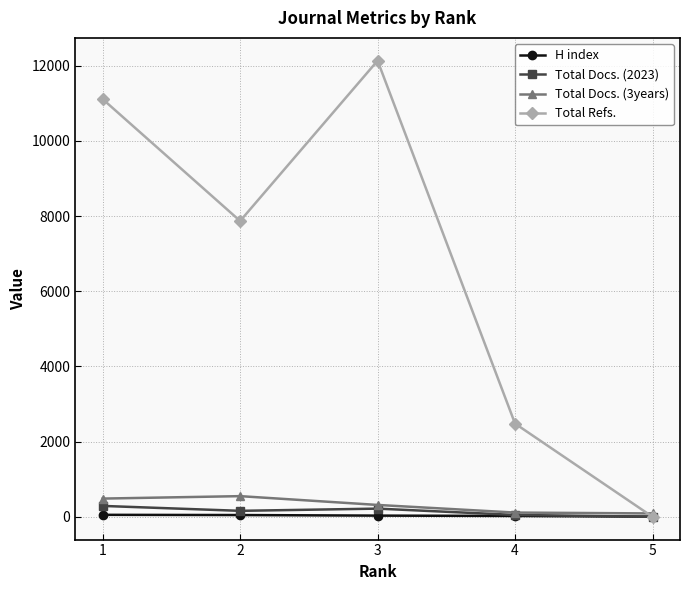

What value does the H index series have at 1?

52